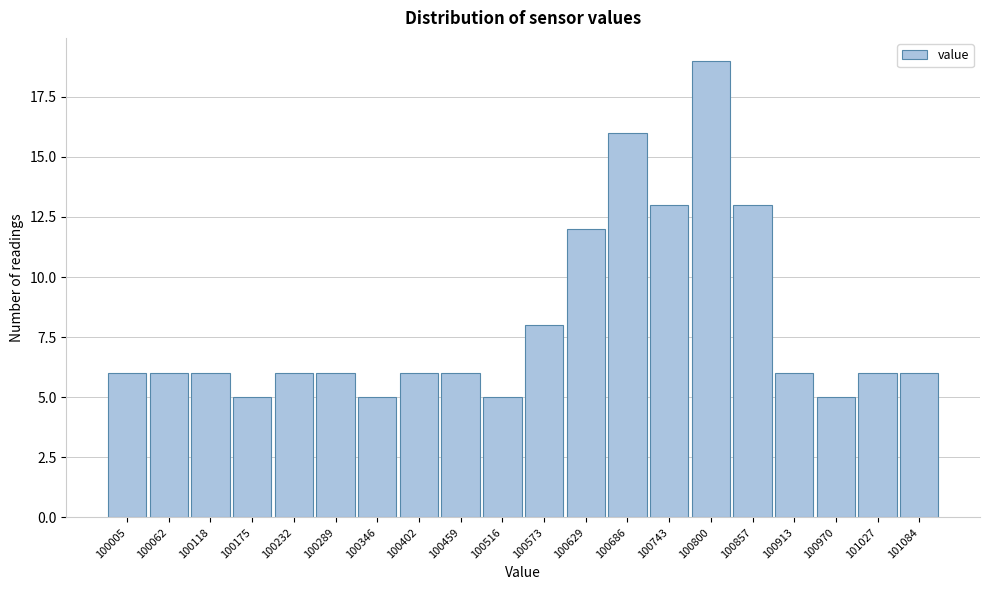

Reading right to left, transcribe all the data shown in this chart.

6	6	5	6	13	19	13	16	12	8	5	6	6	5	6	6	5	6	6	6